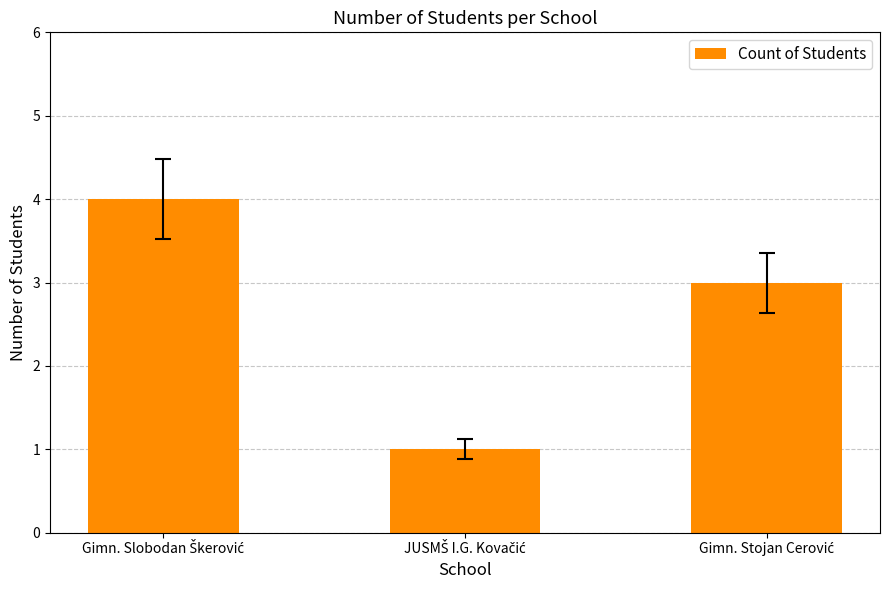

What is the greatest value displayed?

4